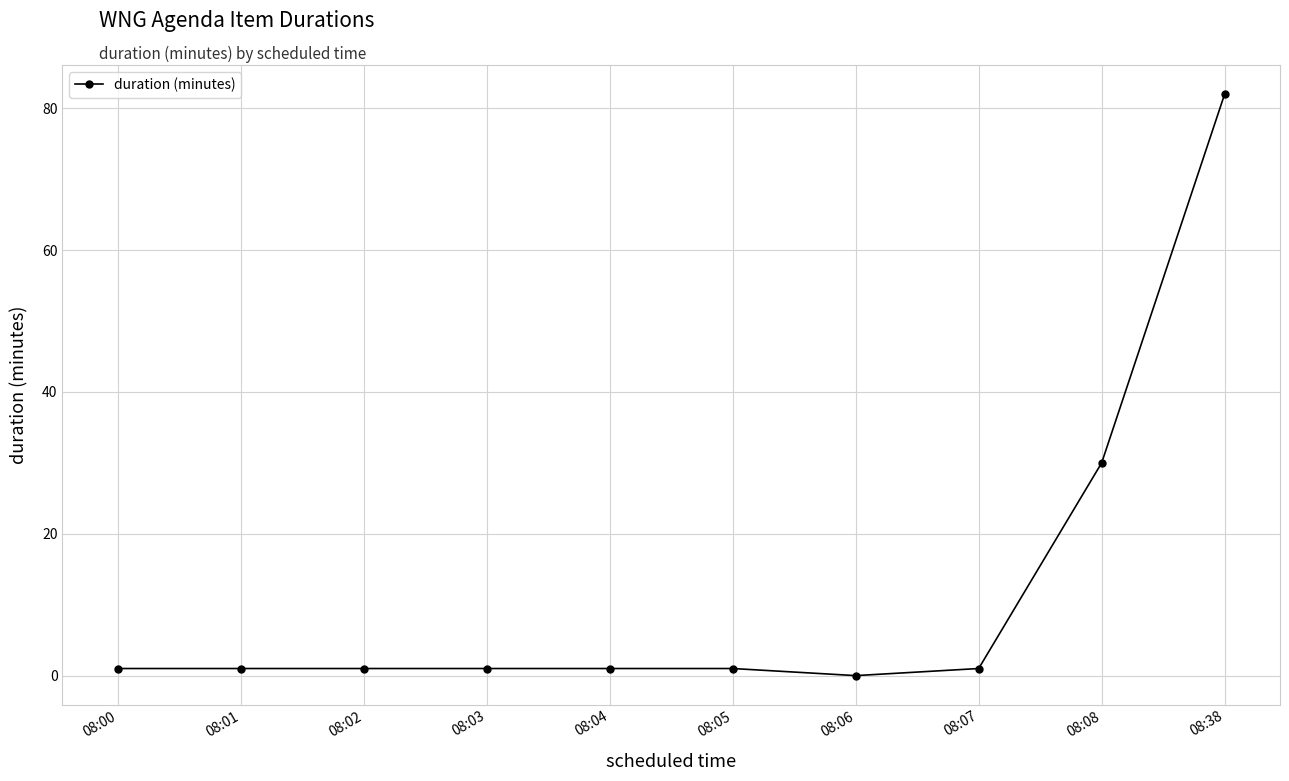

What is the difference between the values at 08:08 and 08:05?

29